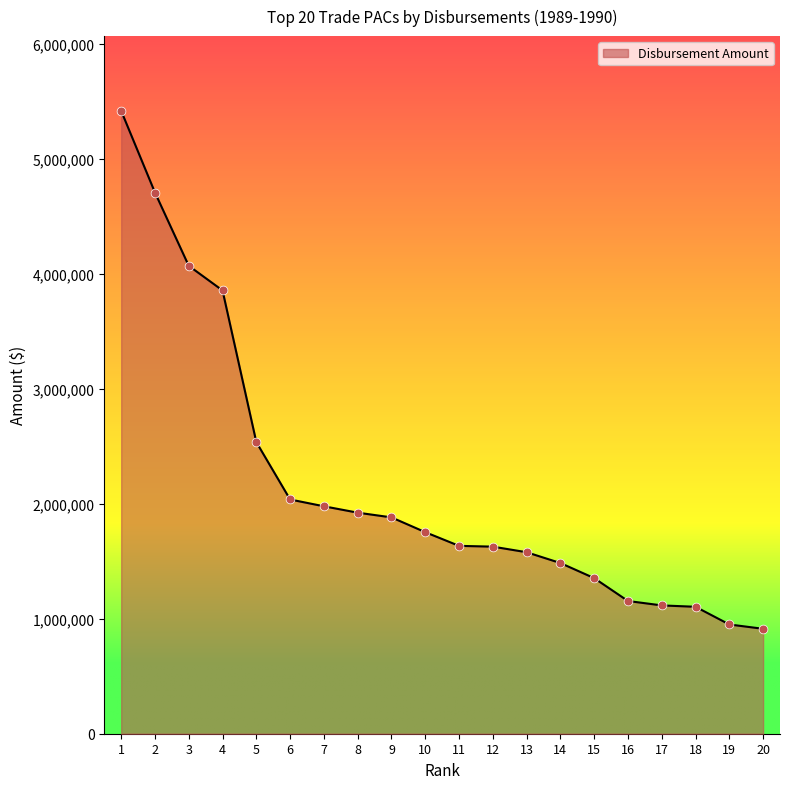

Which has a higher value, 7 or 1?

1